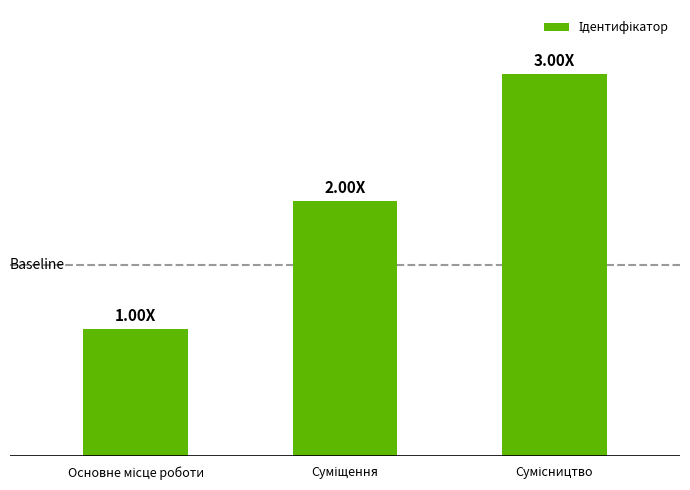

Where is the data nearest to the value 2?

Суміщення